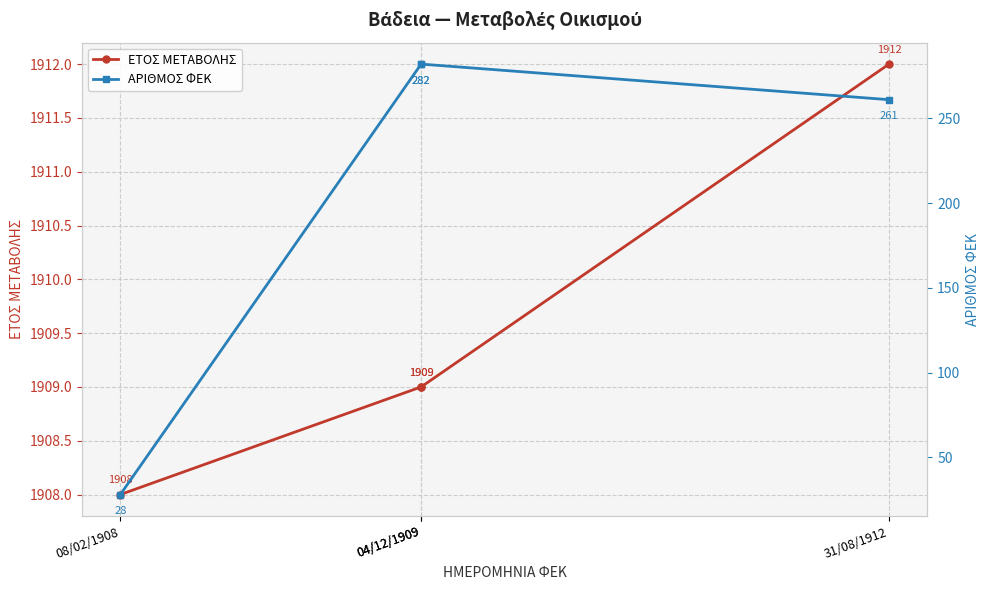

Which category has the highest value across all series?

31/08/1912